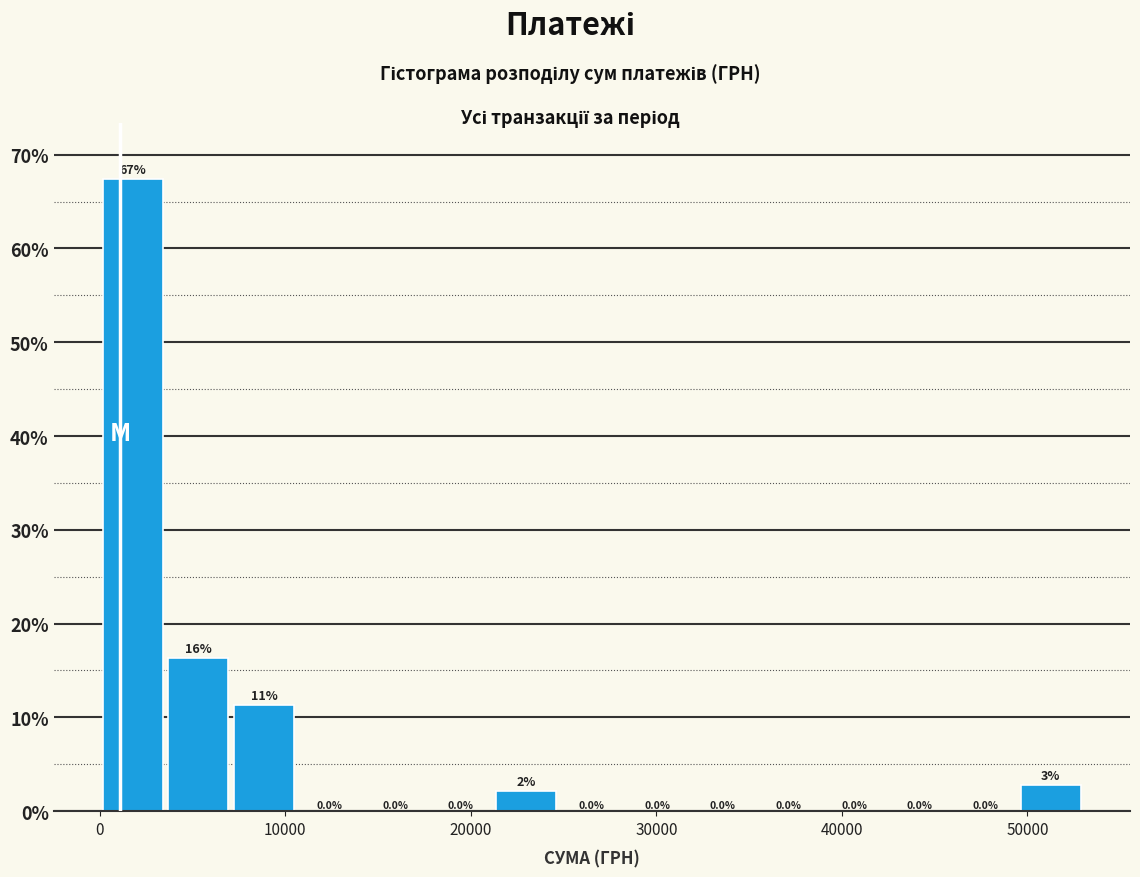

Read against the x-axis, roughly where is the centre of the tallest bar?

2000